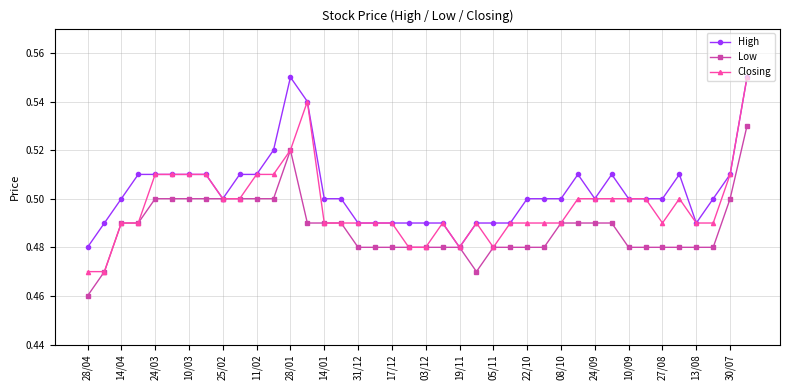

What are all the series names shown in the legend?

High, Low, Closing